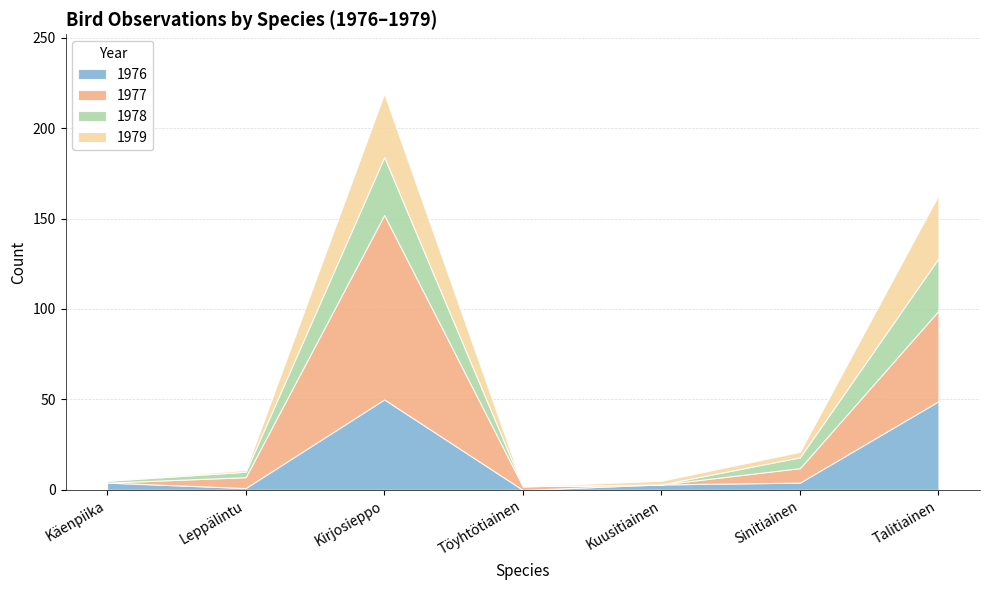

What position from the left is Käenpiika?

1